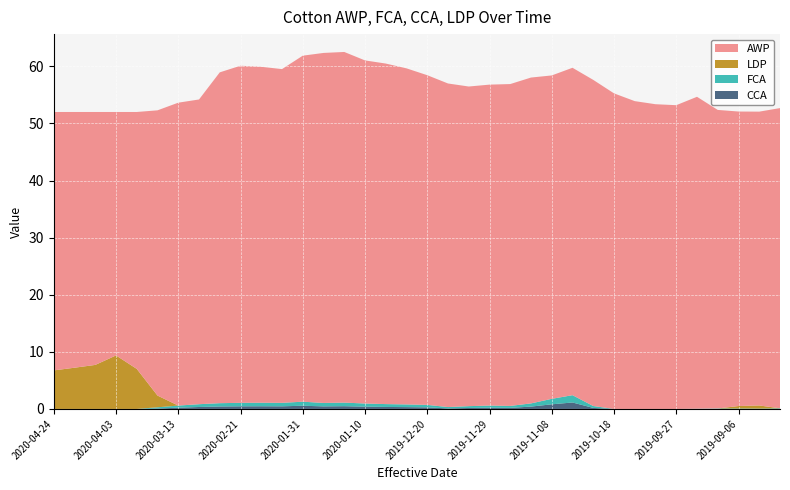

Reading left to right, extract all data points from this chart.

AWP: 45.2	44.8	44.3	42.6	45.0	50.0	53.0	53.4	57.9	59.0	58.8	58.4	60.6	61.3	61.4	60.1	59.6	58.9	57.7	56.7	56.0	56.2	56.4	57.1	56.6	57.3	57.1	55.3	53.9	53.4	53.2	54.6	52.3	51.6	51.5	52.6
FCA: 0.0	0.0	0.0	0.0	0.0	0.2	0.4	0.5	0.6	0.6	0.6	0.6	0.7	0.6	0.6	0.6	0.5	0.5	0.4	0.2	0.3	0.4	0.3	0.6	1.0	1.3	0.3	0.0	0.0	0.0	0.0	0.0	0.1	0.1	0.1	0.1
CCA: 0.0	0.0	0.0	0.0	0.0	0.1	0.2	0.3	0.4	0.5	0.5	0.5	0.6	0.5	0.5	0.4	0.3	0.3	0.3	0.1	0.2	0.2	0.2	0.4	0.8	1.1	0.2	0.0	0.0	0.0	0.0	0.0	0.0	0.0	0.0	0.0
LDP: 6.8	7.2	7.7	9.4	7.0	2.0	0.0	0.0	0.0	0.0	0.0	0.0	0.0	0.0	0.0	0.0	0.0	0.0	0.0	0.0	0.0	0.0	0.0	0.0	0.0	0.0	0.0	0.0	0.0	0.0	0.0	0.0	0.0	0.4	0.6	0.0